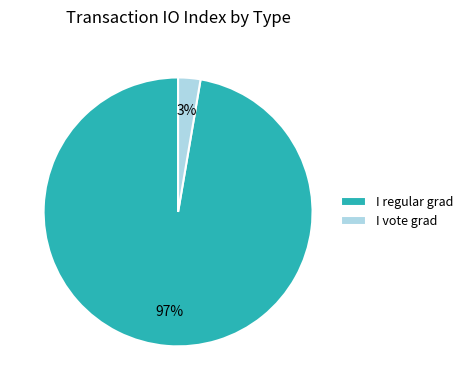

Between I regular grad and I vote grad, which is larger?

I regular grad